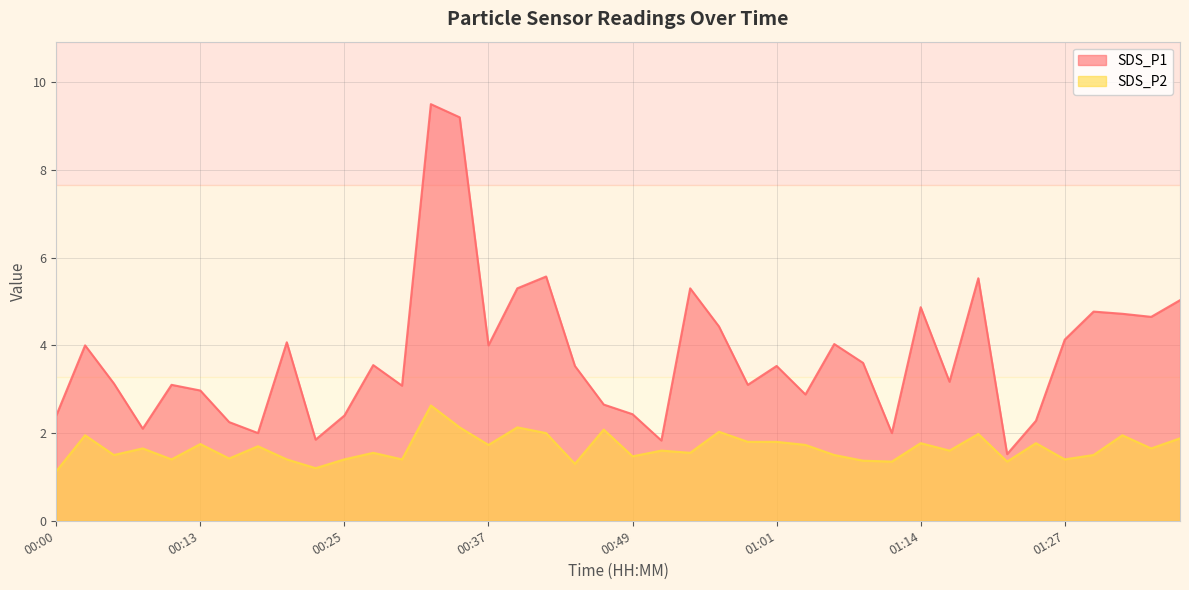

What is the minimum value shown in the chart?

1.1